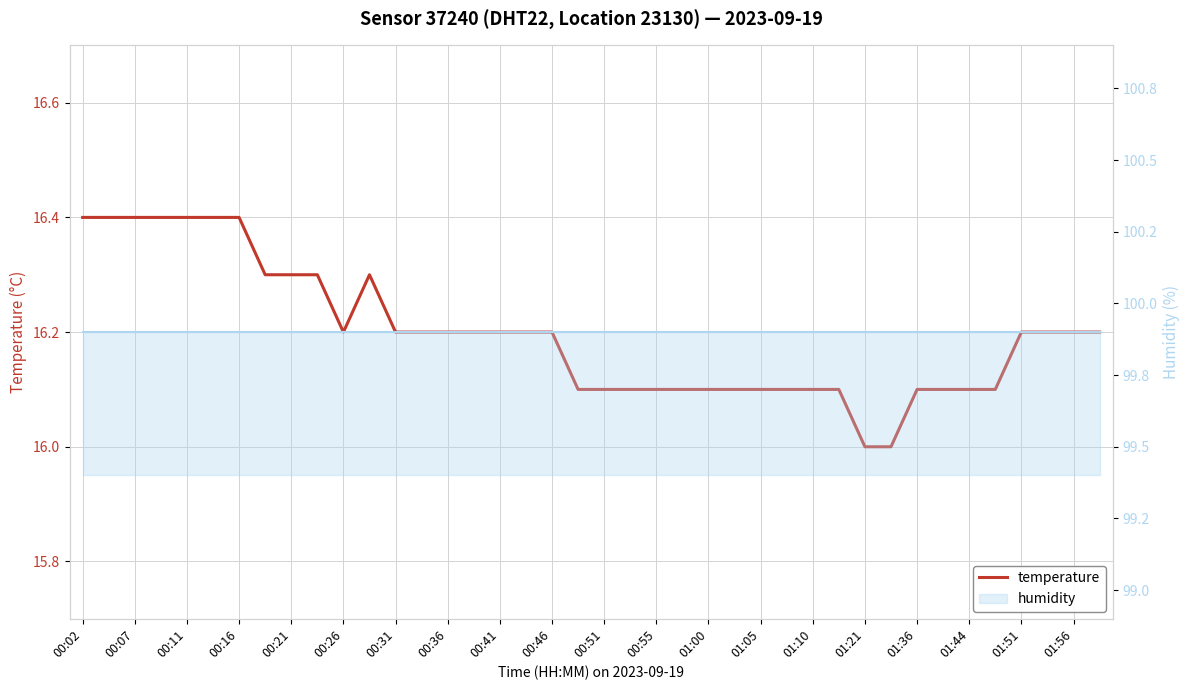

What is the sum of the humidity (line) values at 31 and 00:46?

199.8